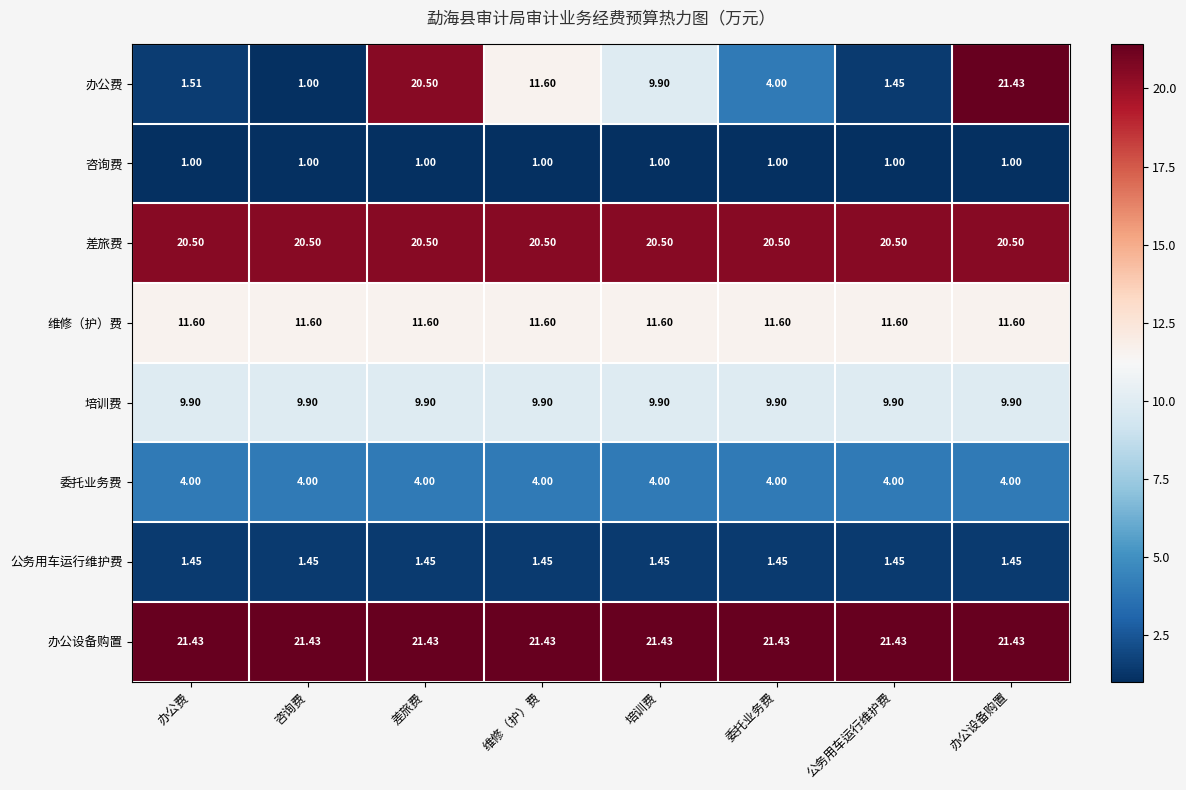

Which series has the largest range (max minus min)?

办公费